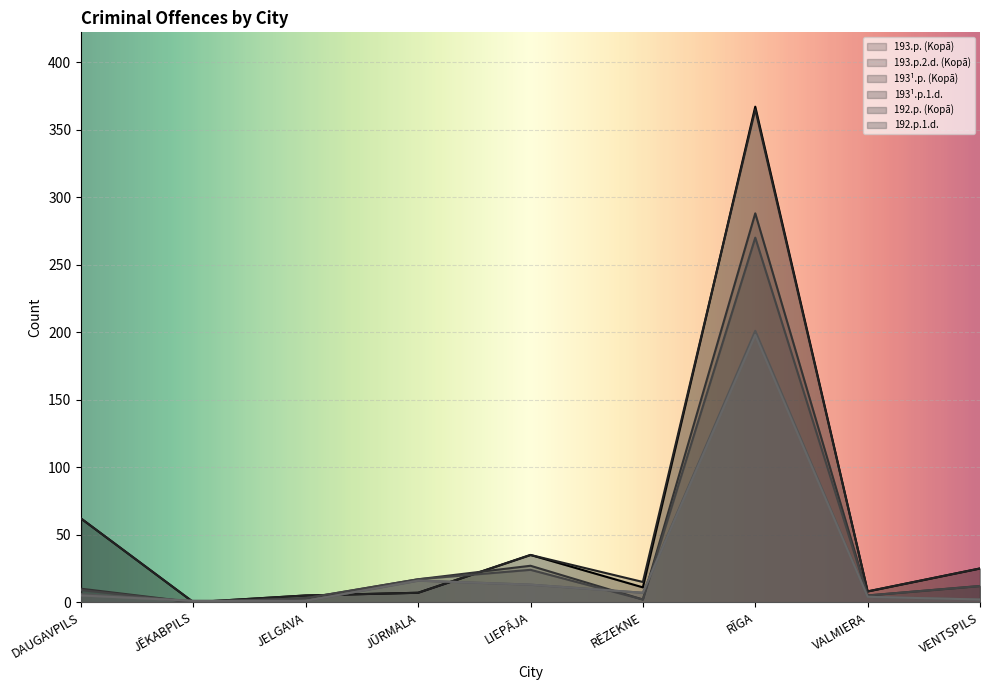

In 193¹.p.1.d., how many points are higher than both neighbors (excluding endpoints)?

2